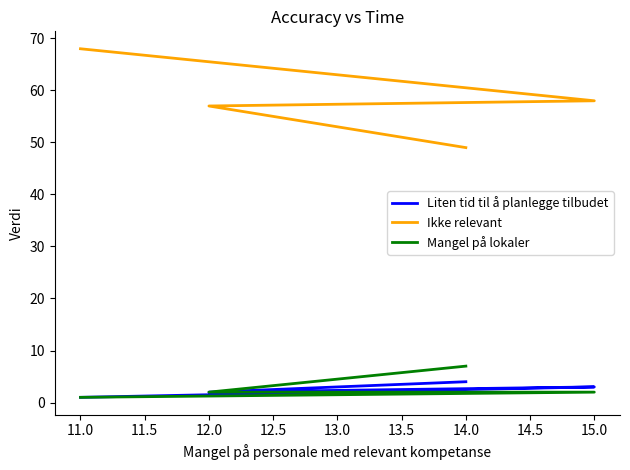

What is the value of the Ikke relevant point at the 1st from the left?

68